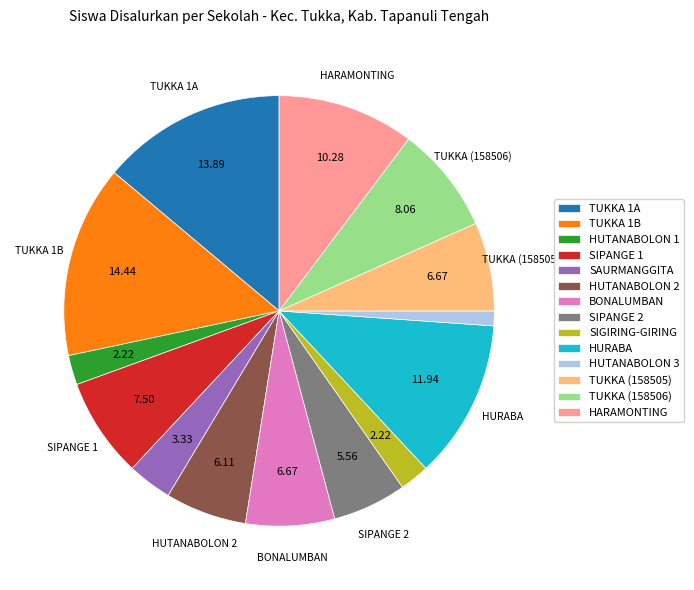

What is the ratio of the value at SIGIRING-GIRING to the value at HUTANABOLON 1?

1.0